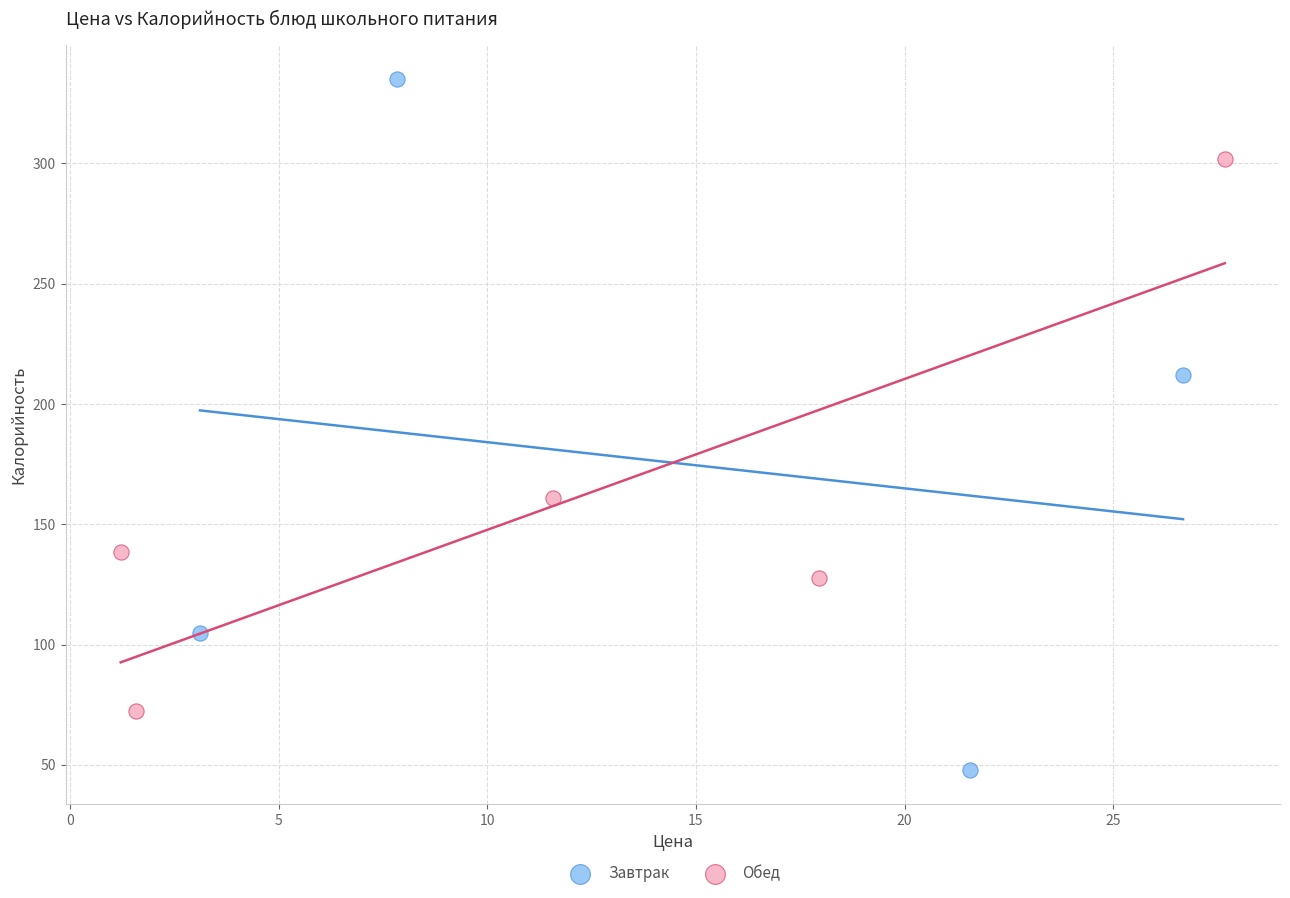

Which series has the widest spread of Y values?

Завтрак